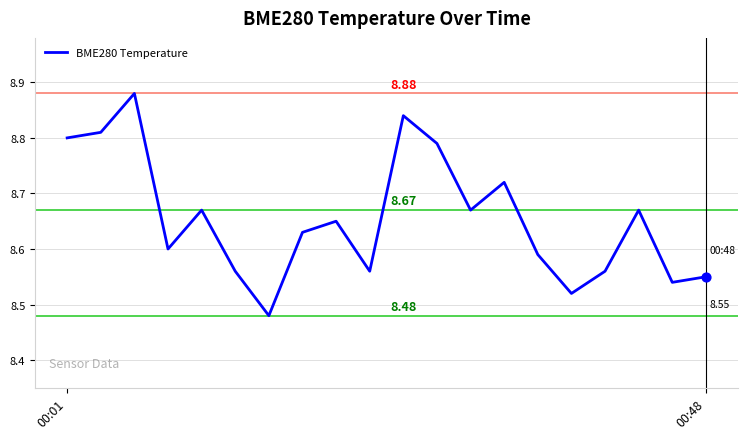

What is the difference between the maximum and minimum values?

0.4